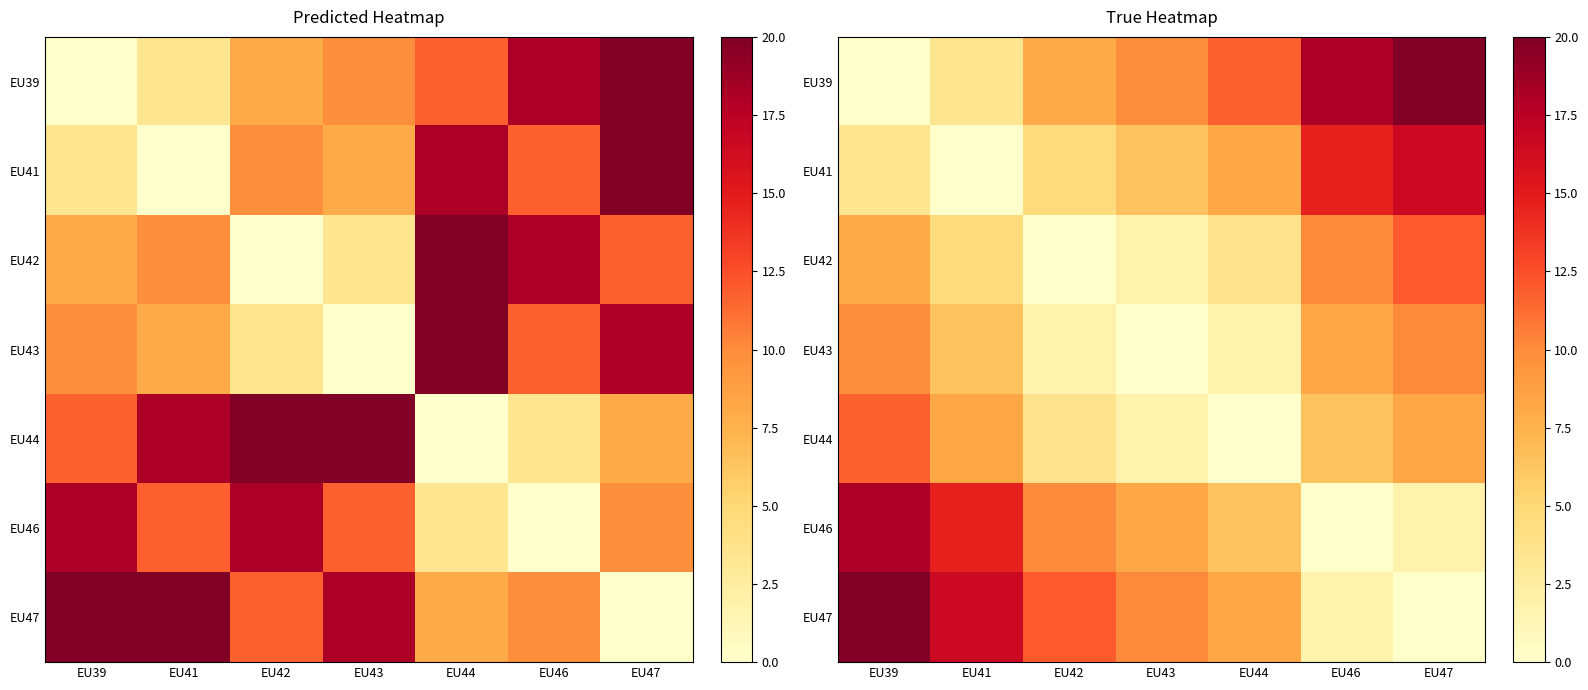

What is the highest value of the EU41 series?

16.5